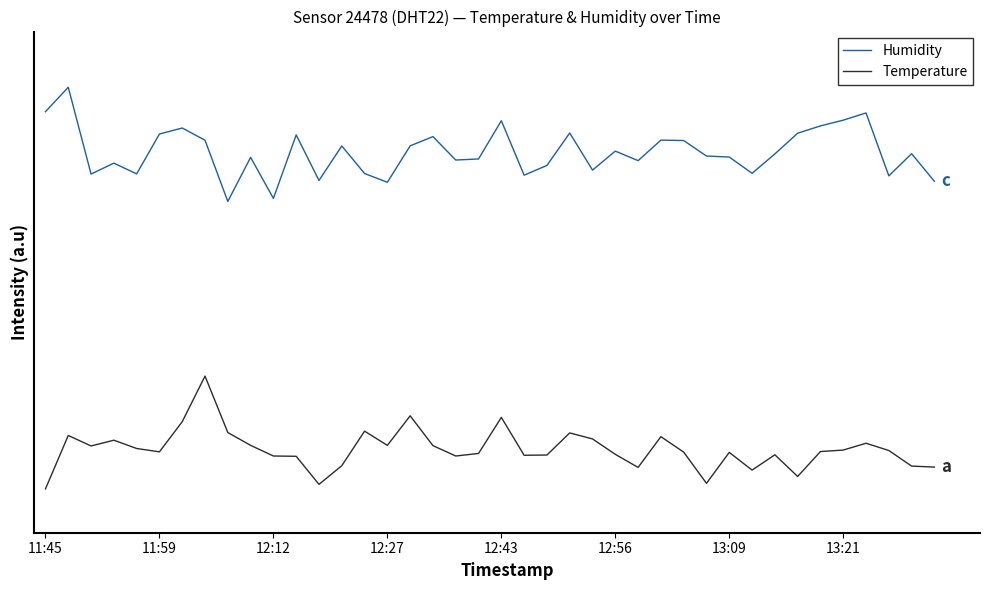

What are all the series names shown in the legend?

Humidity, Temperature